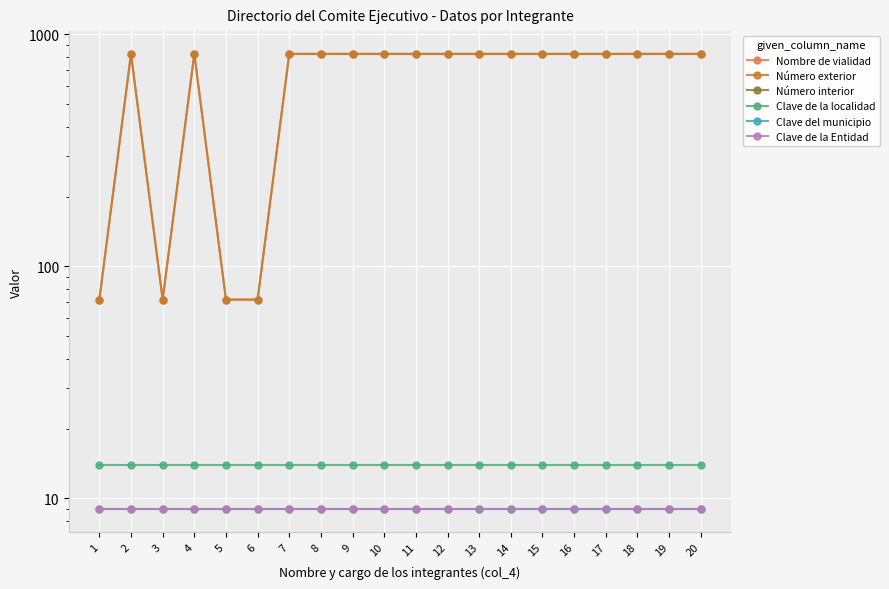

Is the value of Clave de la localidad at 5 greater than the value of Clave del municipio at 4?

Yes